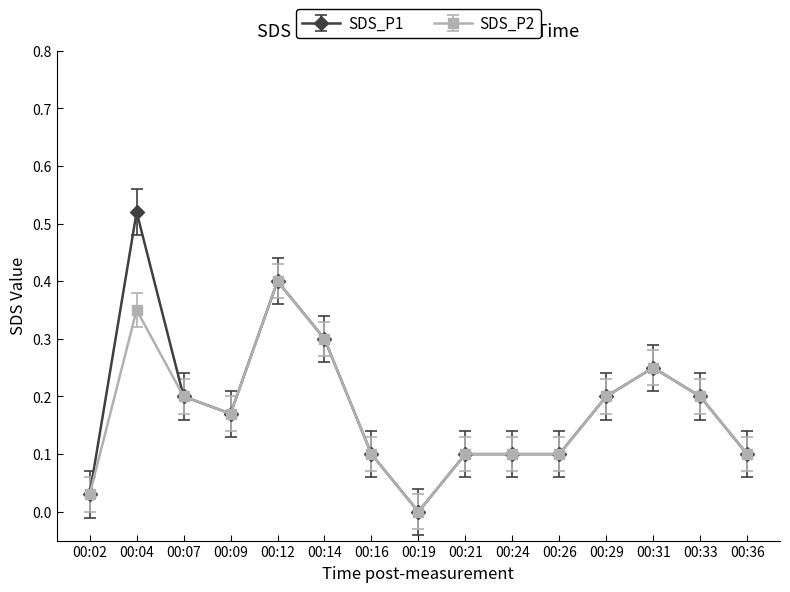

What is the total value across all series at 00:07?

0.4